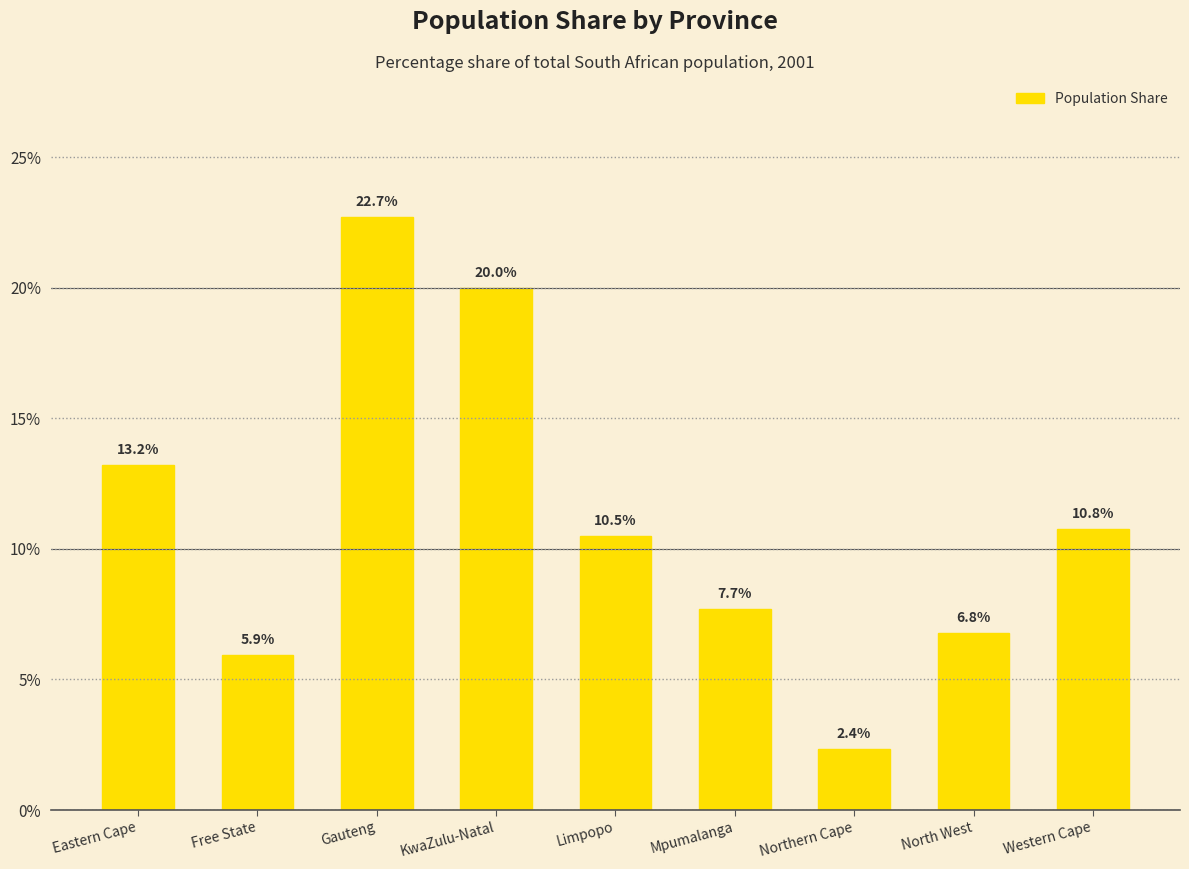

What is the label of the 5th bar from the right?

Limpopo